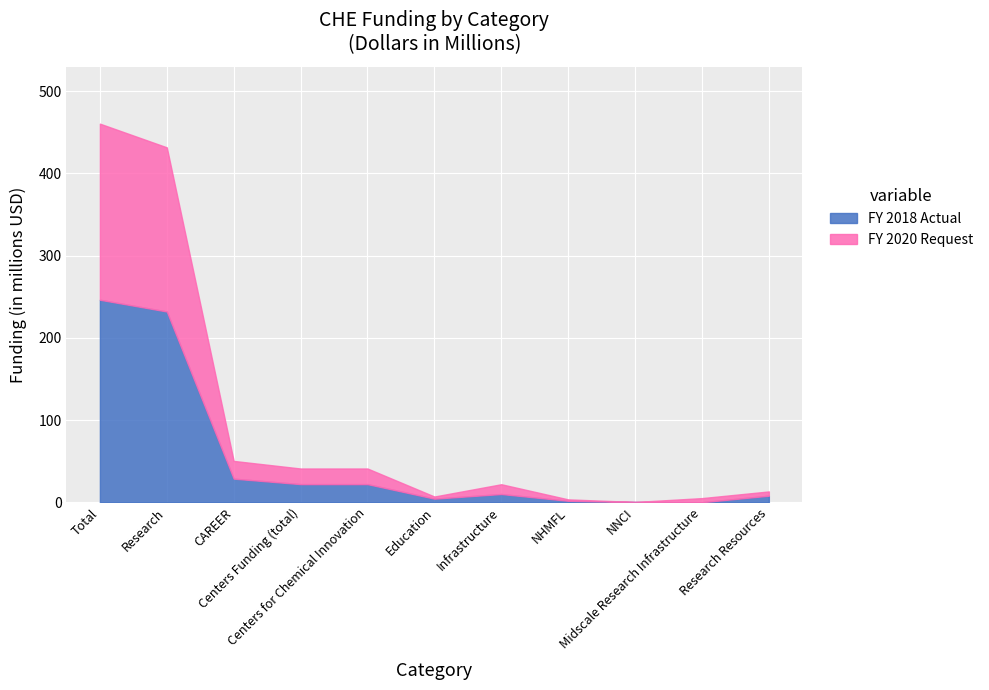

Read the FY 2020 Request value at Research Resources.

5.2